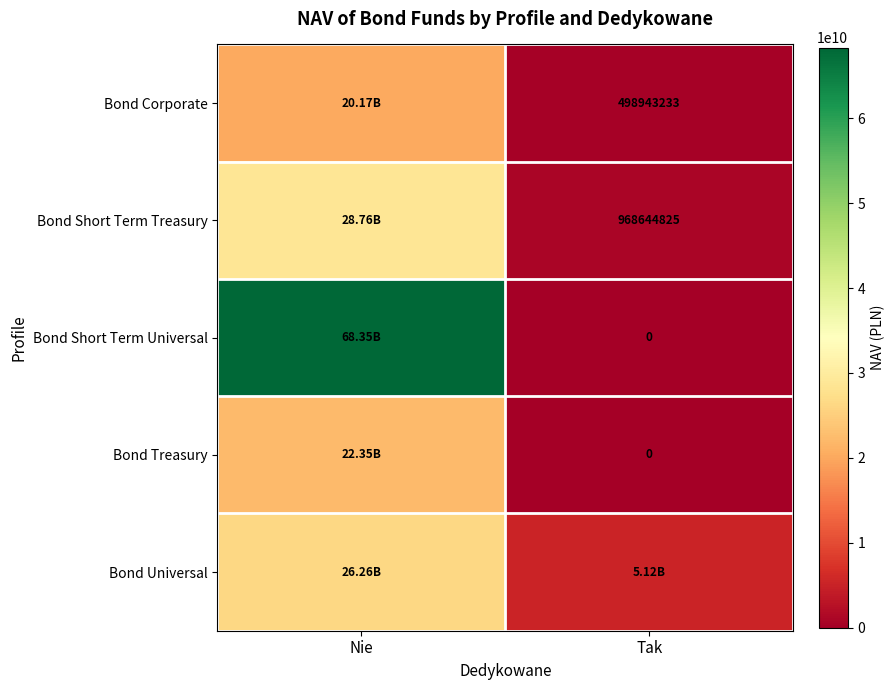

Is it true that Bond Treasury equals 22354562130.5 at Nie?

True